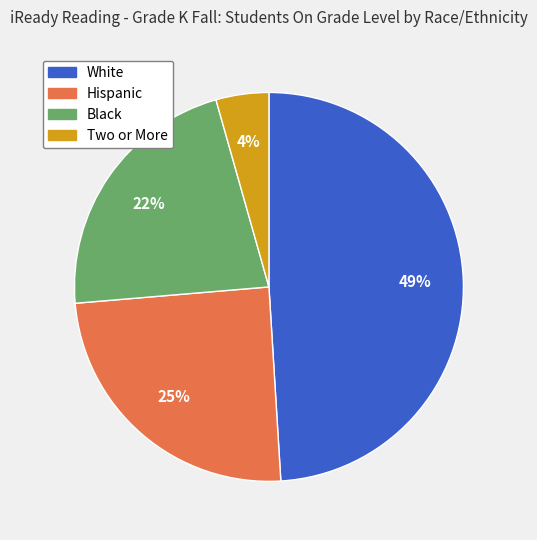

The Black slice represents 22% of the pie. True or false?

True